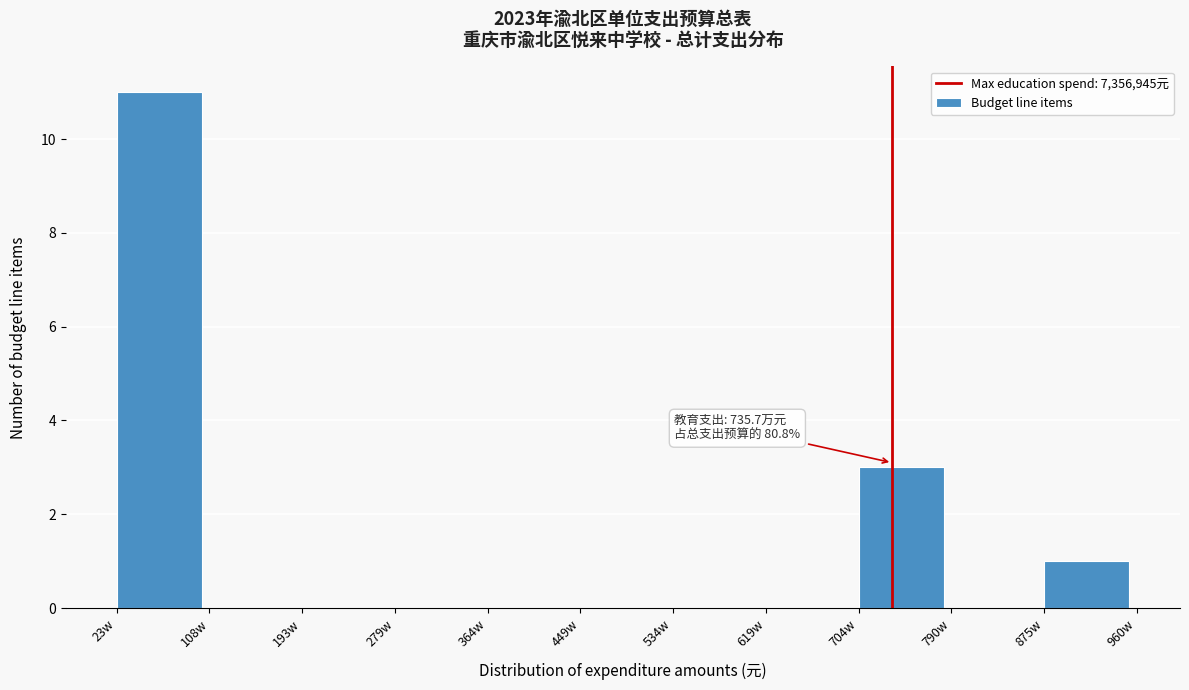

What is the sum of all values?

15